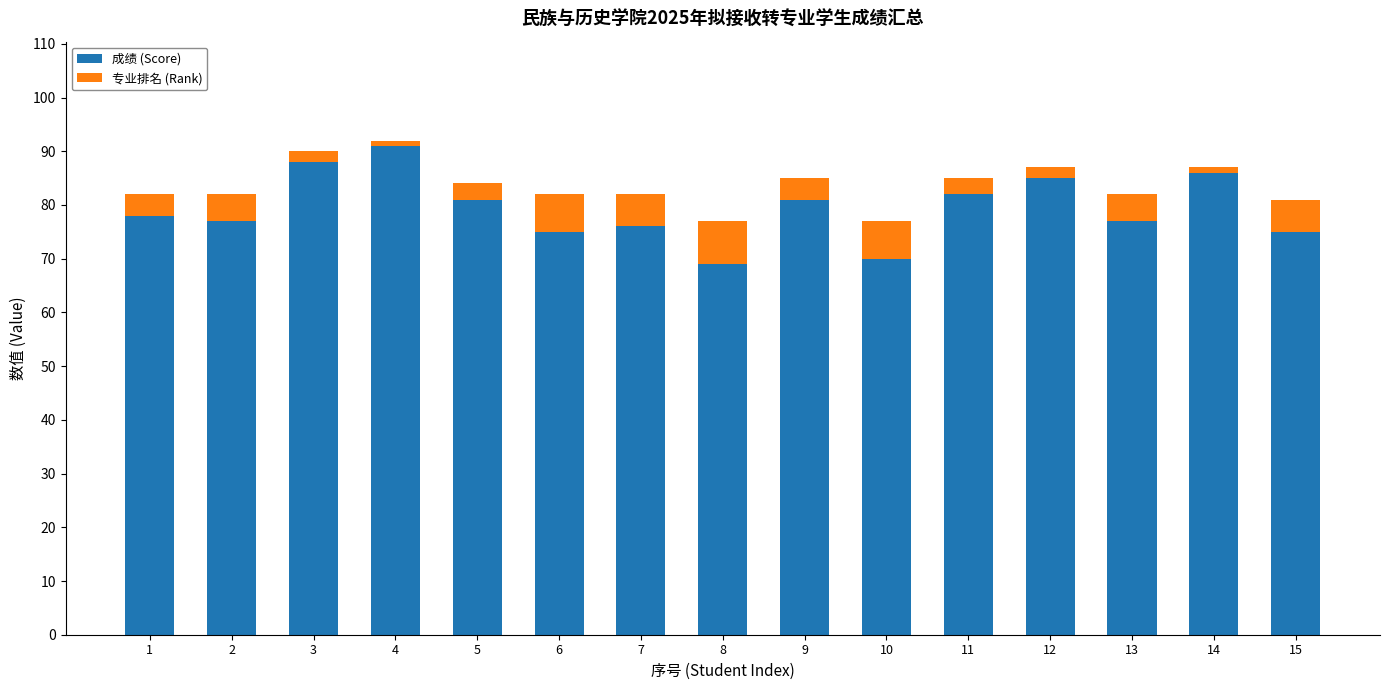

At which label does 成绩 (Score) reach its peak?

4